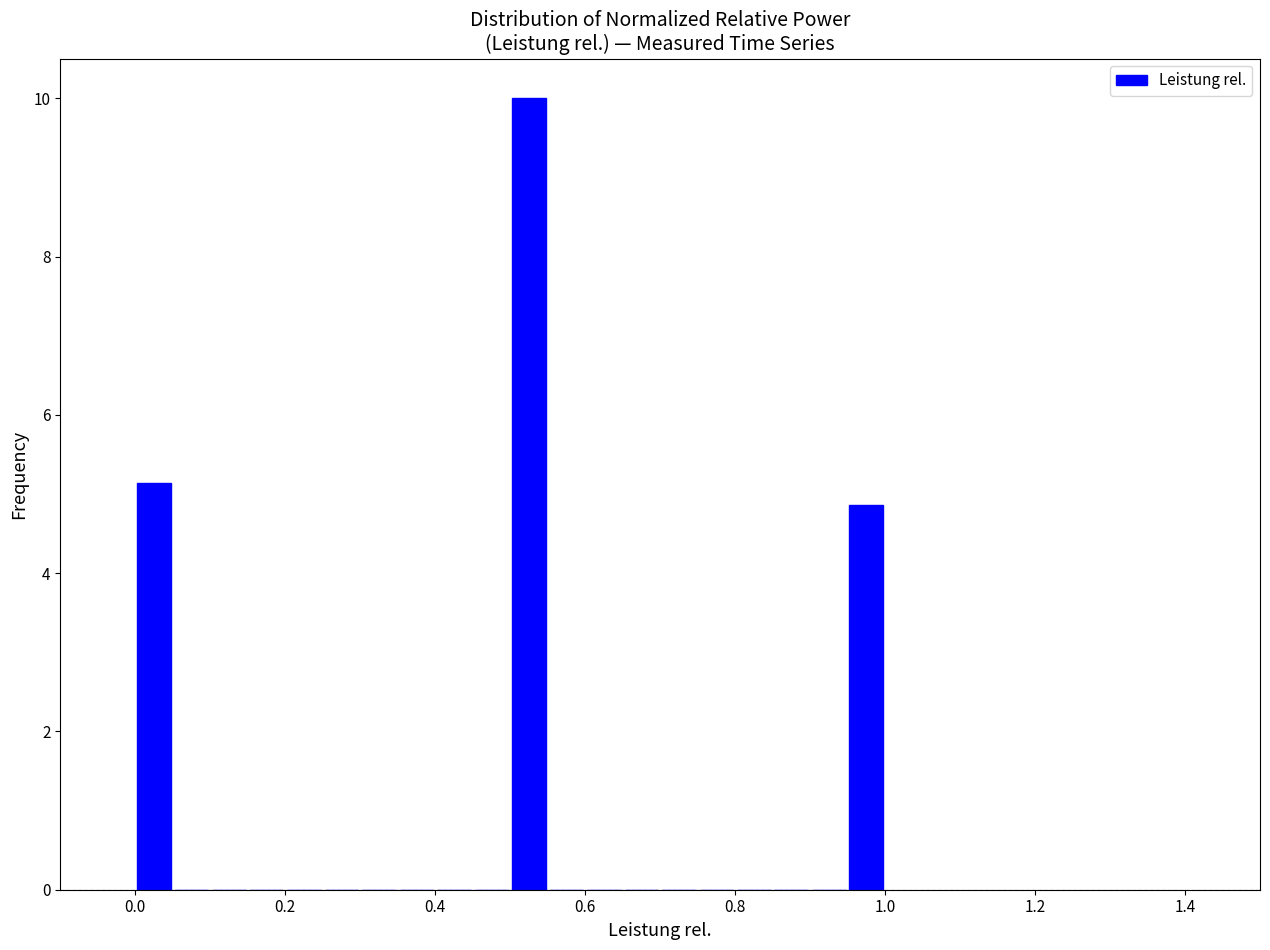

Read against the x-axis, roughly where is the centre of the tallest bar?

0.52